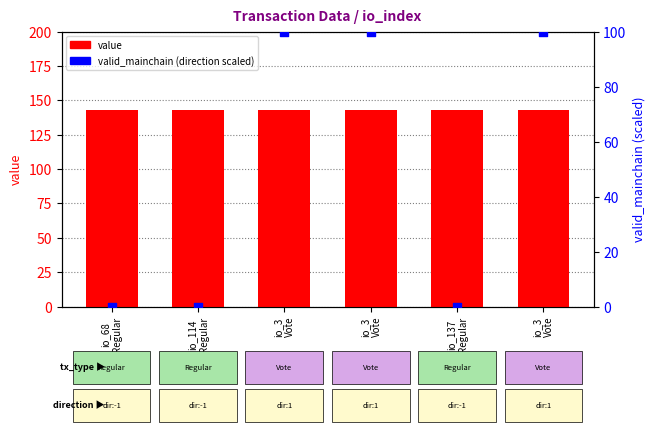

What is the total value across all series at io_114
Regular?

143.2